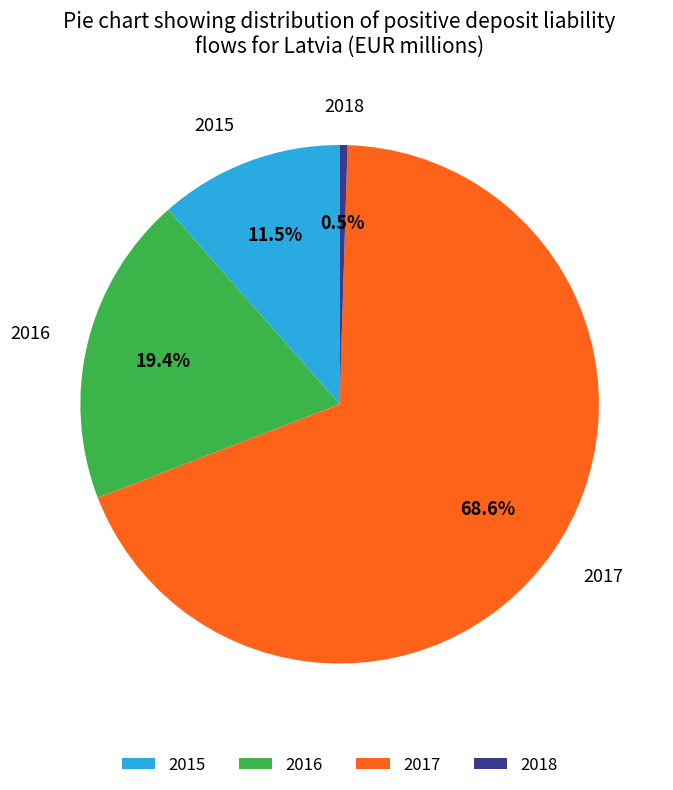

Is there any slice that represents more than half of the pie?

Yes